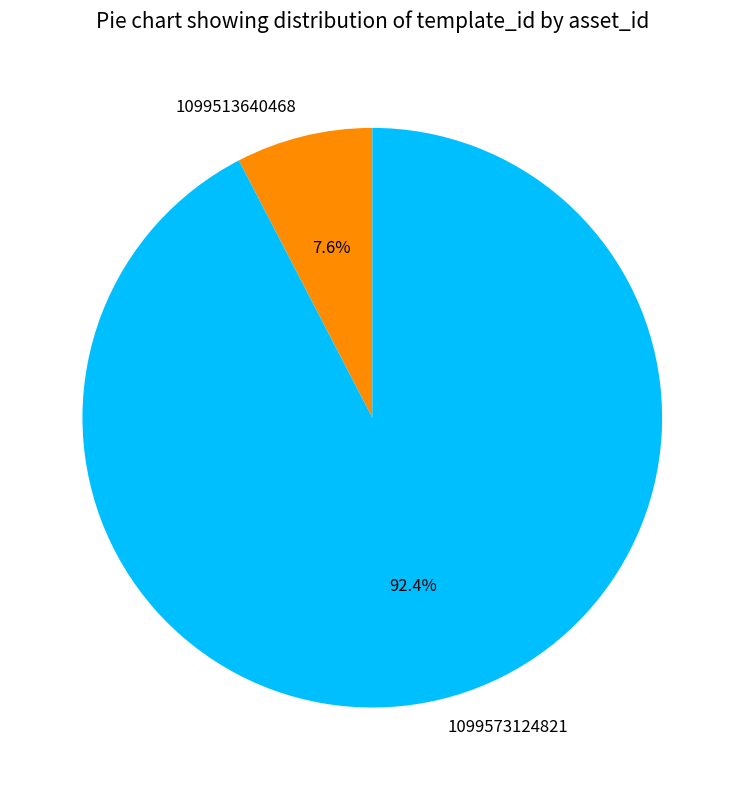

What is the majority slice?

1099573124821